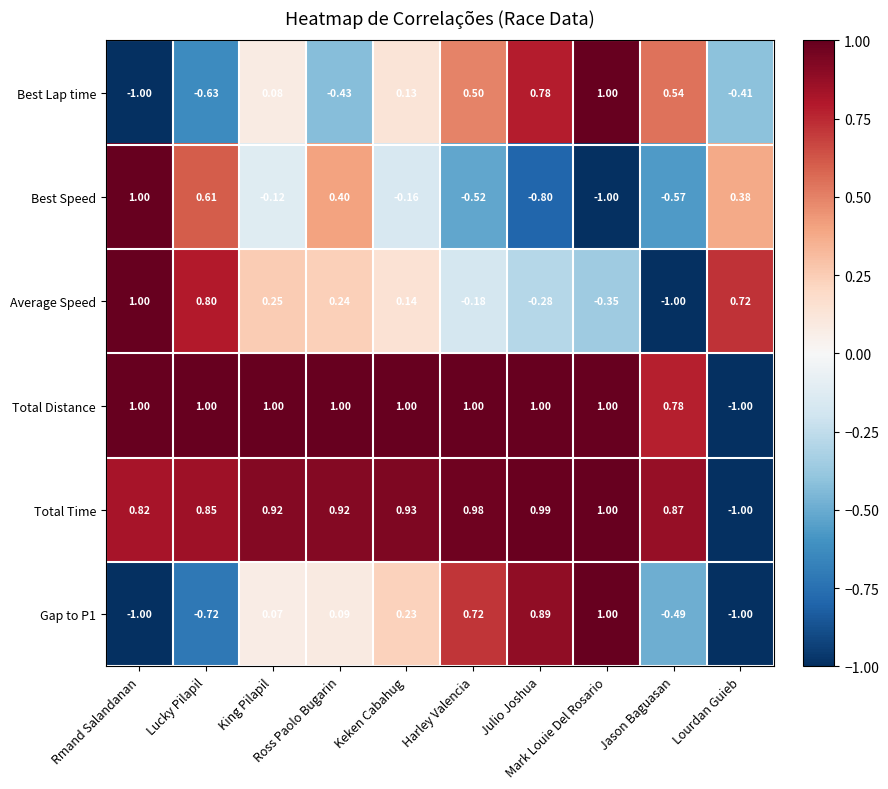

Which series has the largest total across all categories?

Total Distance